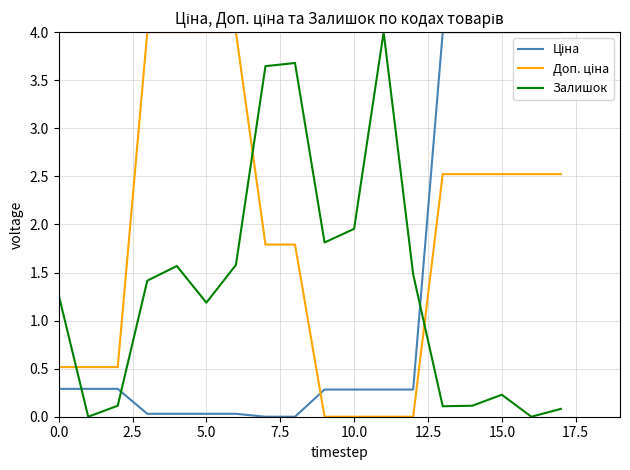

What is the maximum value for Залишок?

4.0